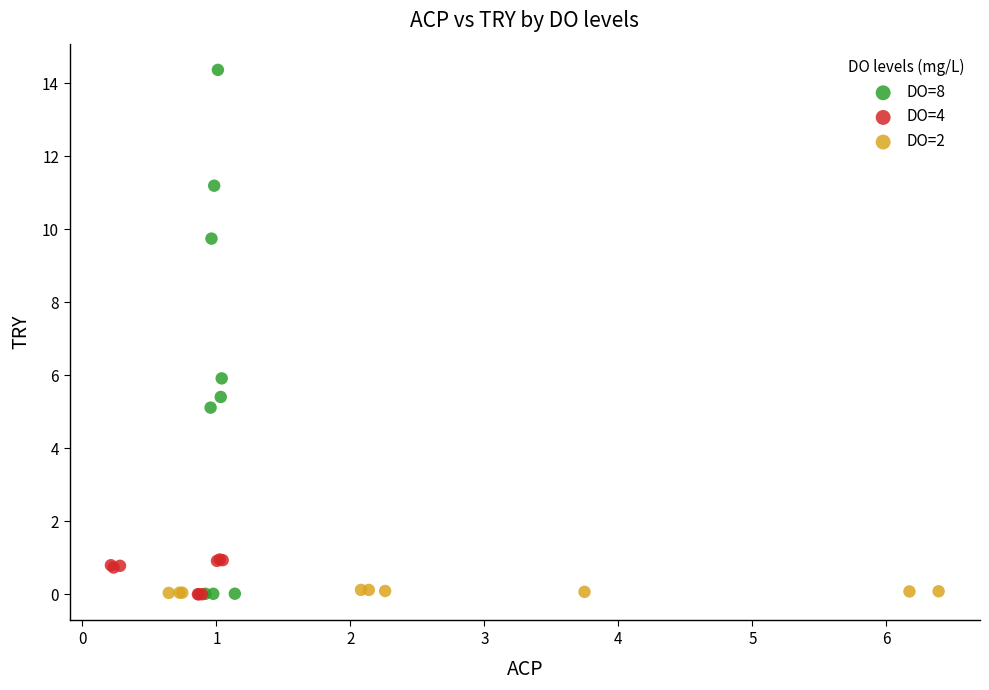

Which series reaches the maximum Y coordinate?

DO=8